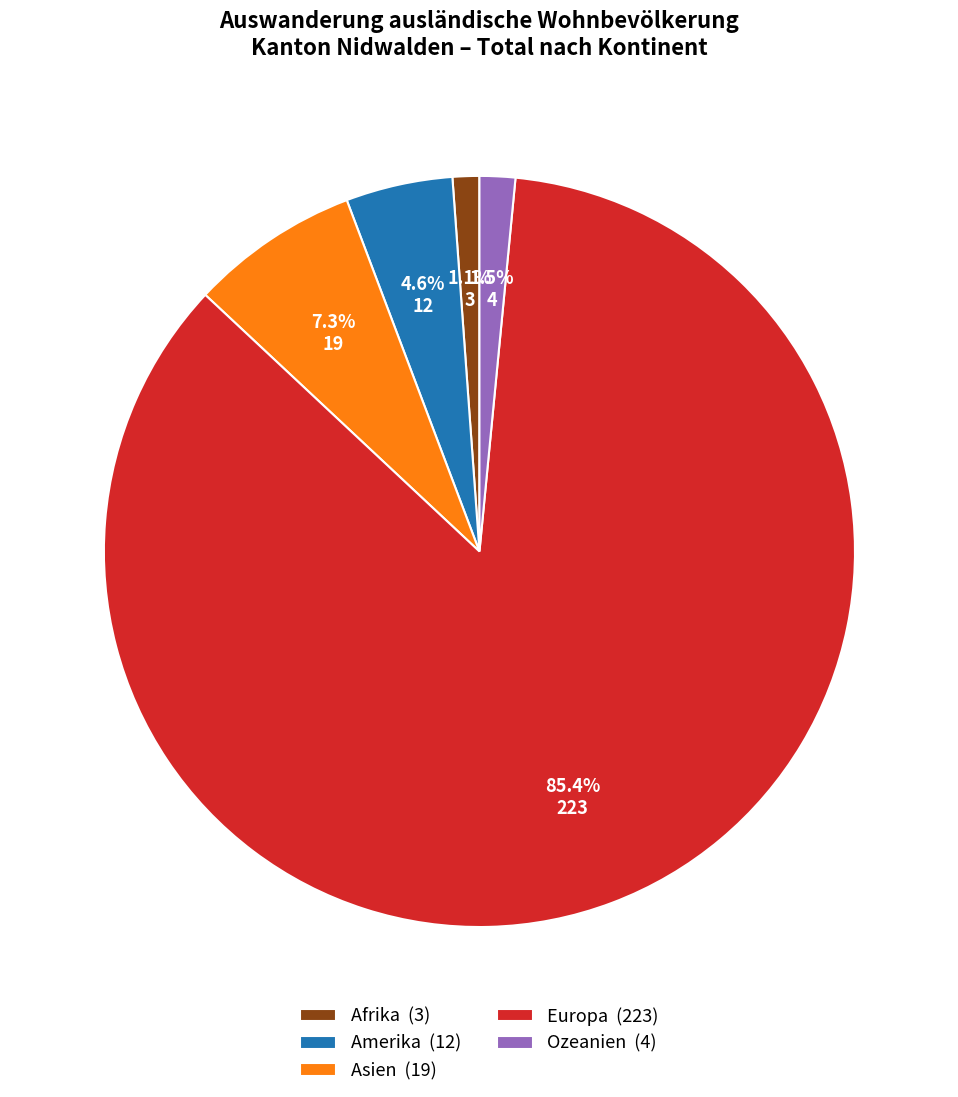

To the nearest percent, what percentage of the pie is Afrika?

1%